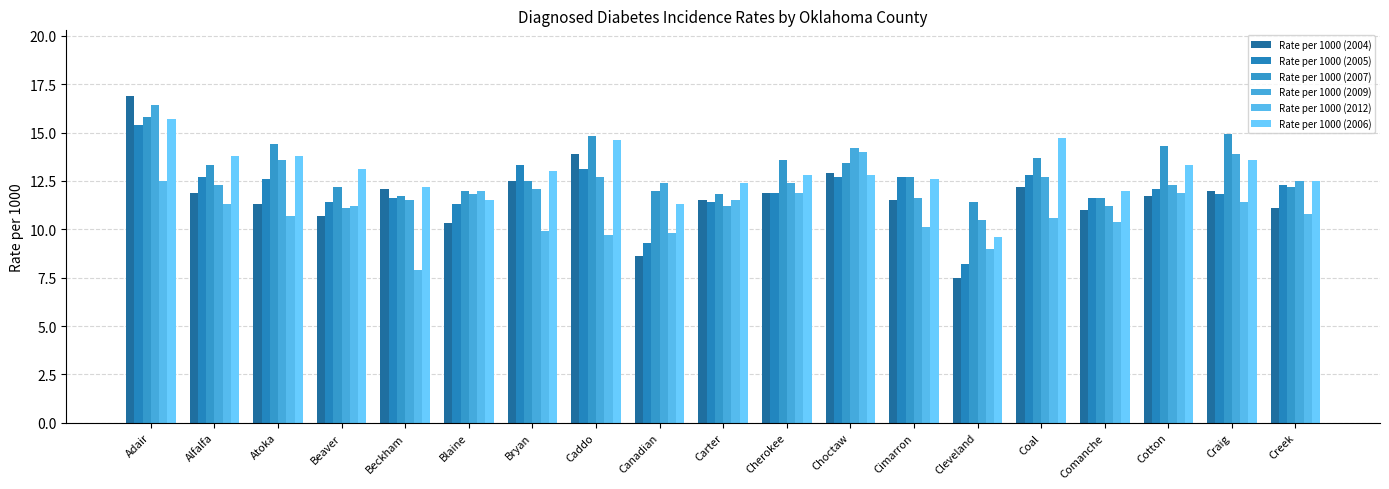

Where does the Rate per 1000 (2004) series first go above 11?

Adair